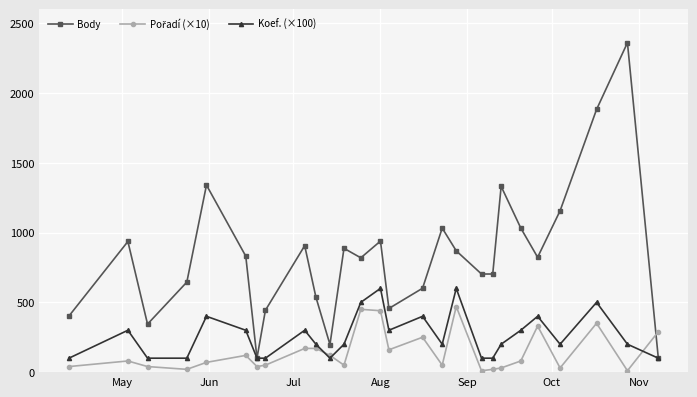

True or false: Body has more than 2 points higher than both neighbors.

True